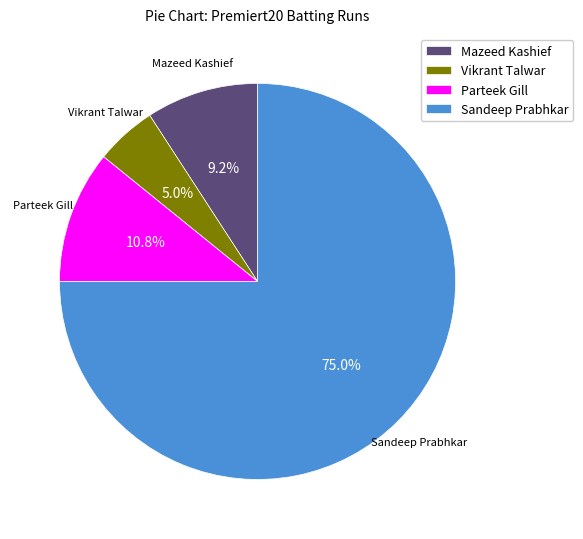

The Sandeep Prabhkar slice represents 75% of the pie. True or false?

True